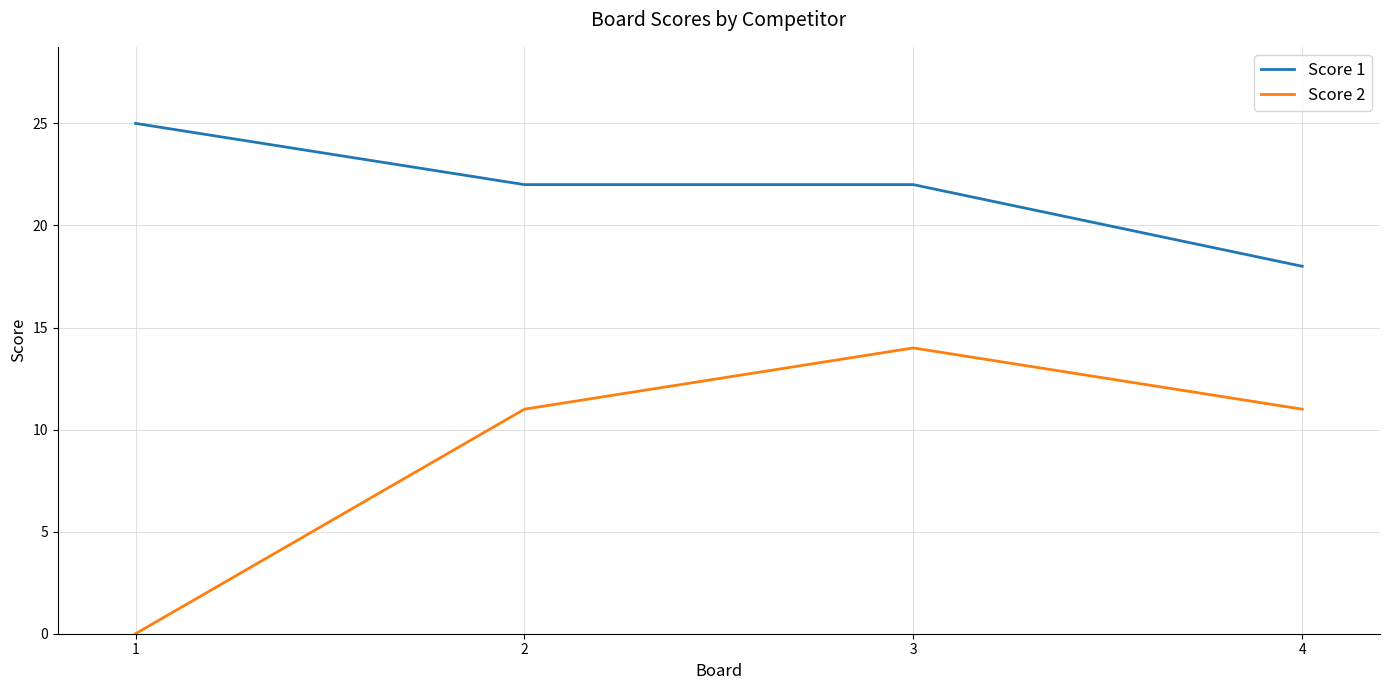

Between 1 and 3, which series saw the biggest shift?

Score 2